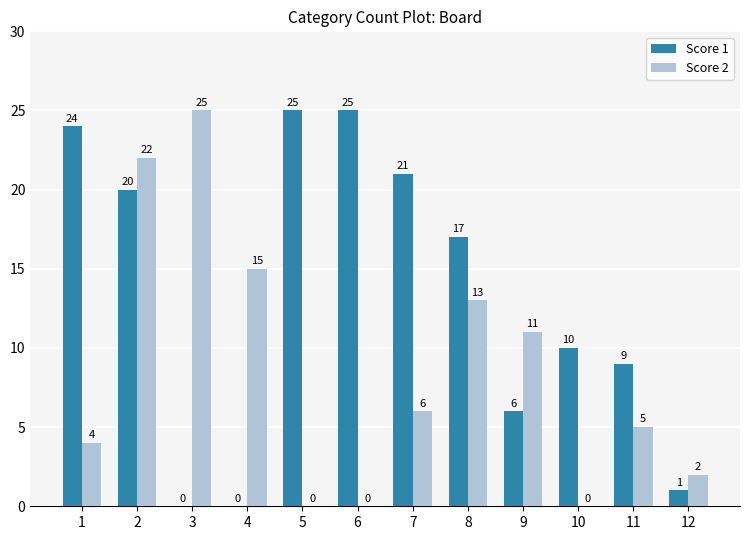

Between 9 and 12, which series saw the biggest shift?

Score 2